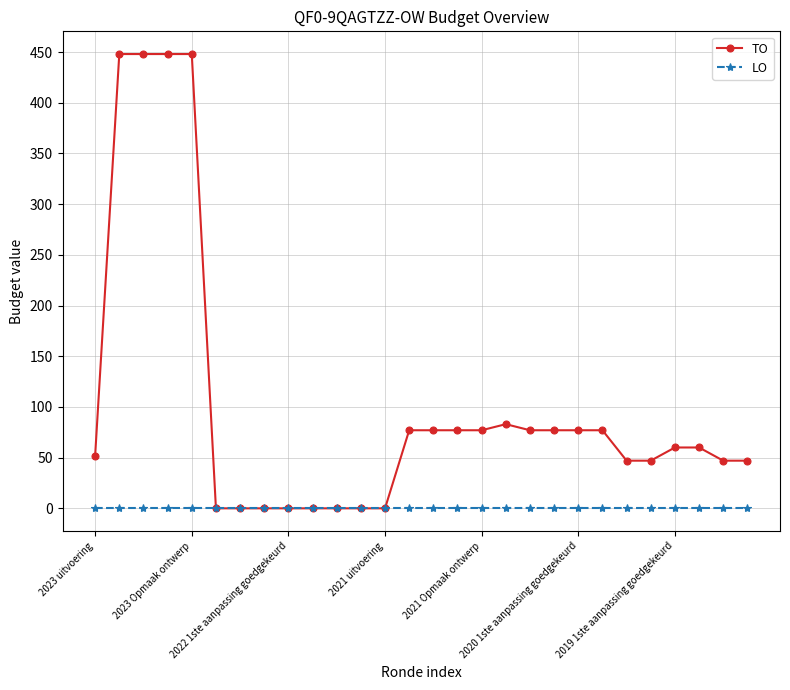

Rank the series by their maximum value, from lowest to highest.

LO, TO